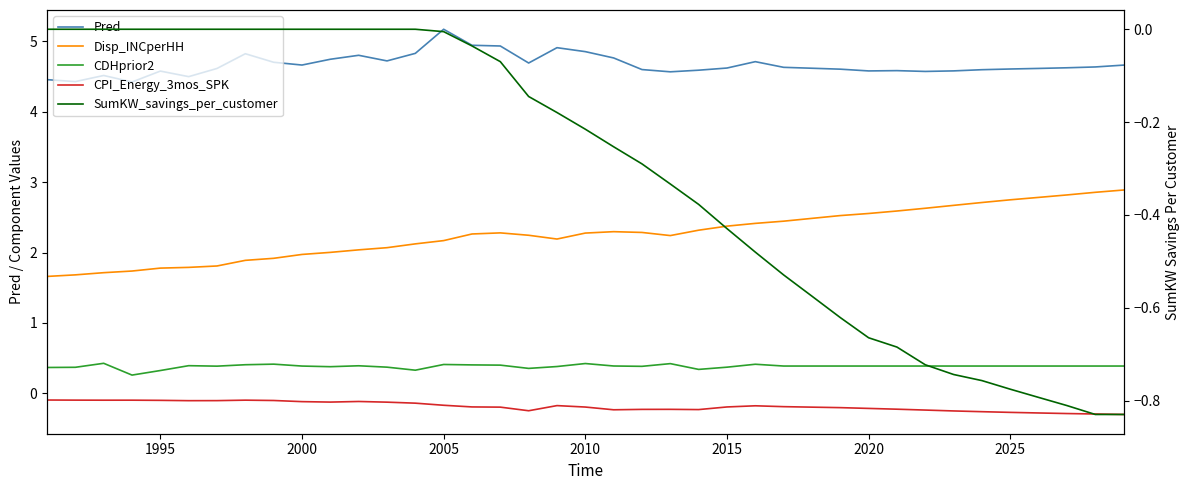

True or false: CDHprior2 has more than 2 points higher than both neighbors.

True